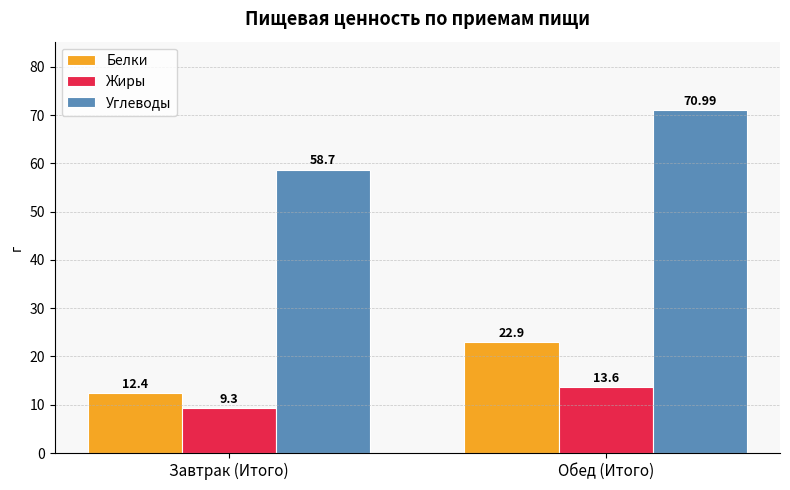

The value of Углеводы at Обед (Итого) is 71.0. True or false?

True